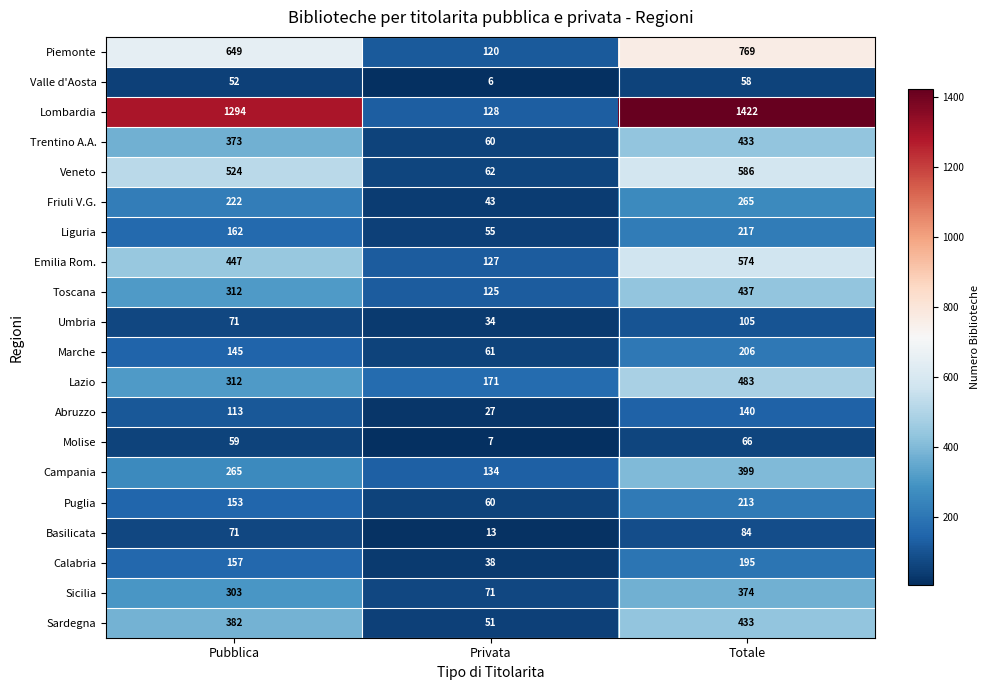

What is the average value of the Piemonte series?

513